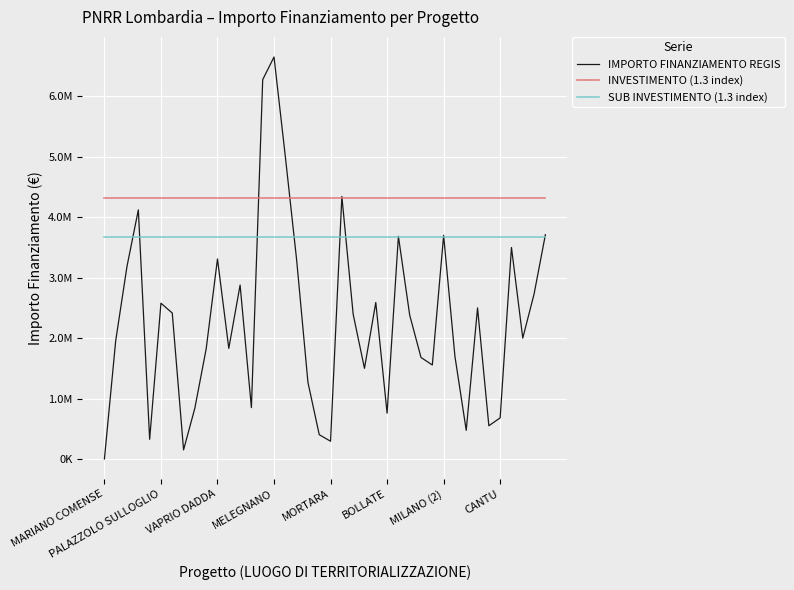

What is the highest value of the INVESTIMENTO (1.3 index) series?

4324234.9